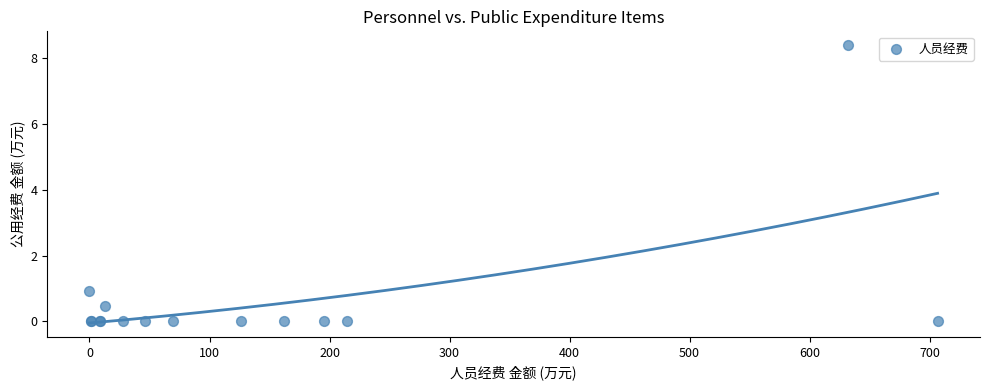

What Y value in the scatter plot is closest to 4?

0.9